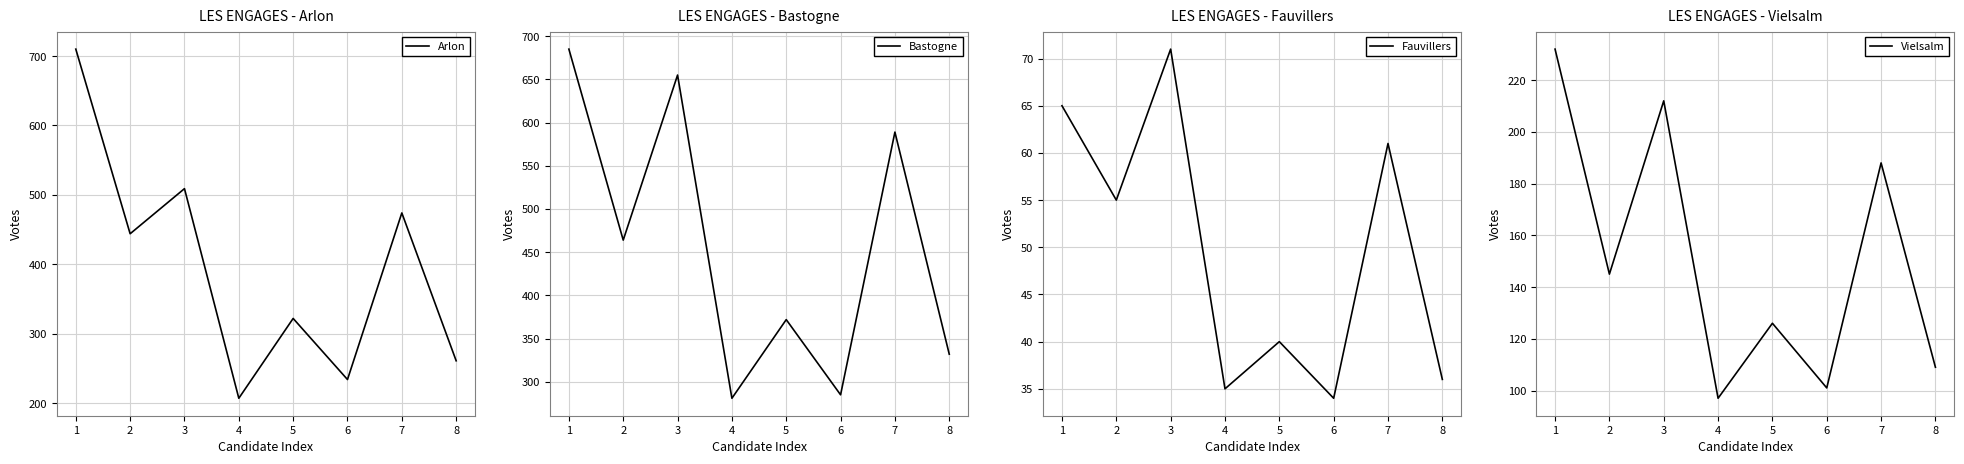

At which label does Bastogne reach its minimum?

4